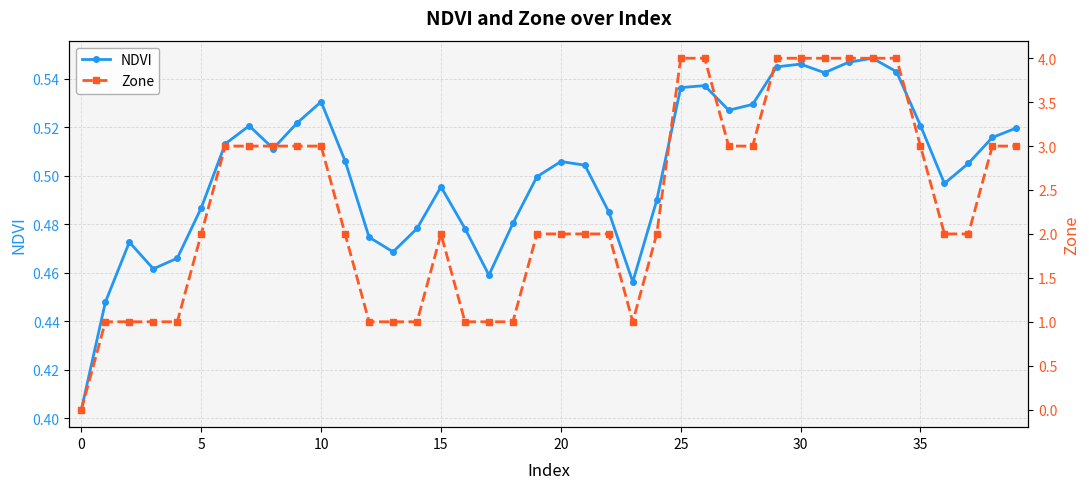

How many interior local valleys does the NDVI series have?

8